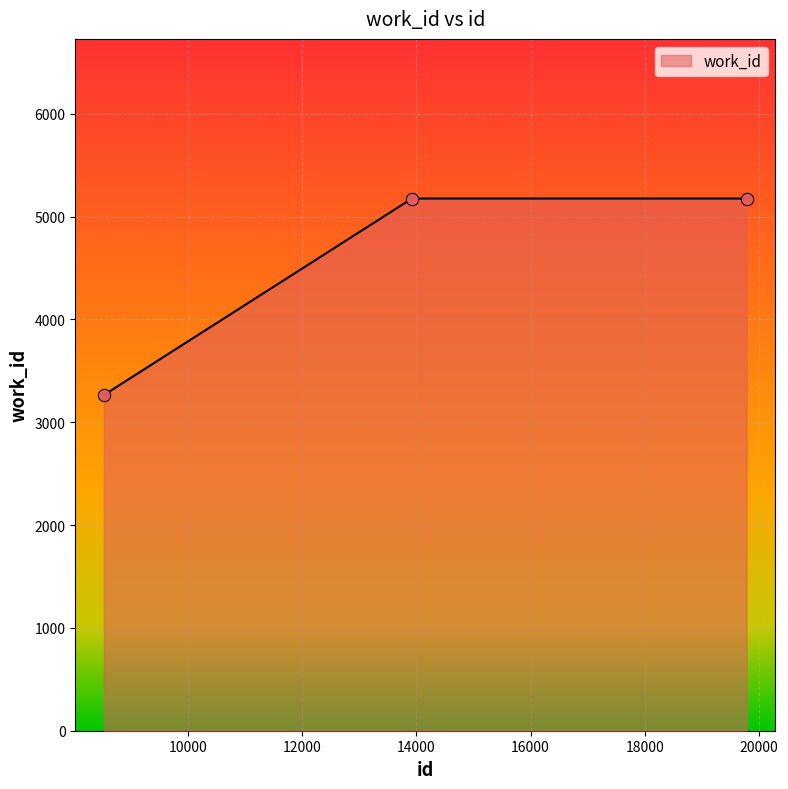

What is the sum of all values?

13614